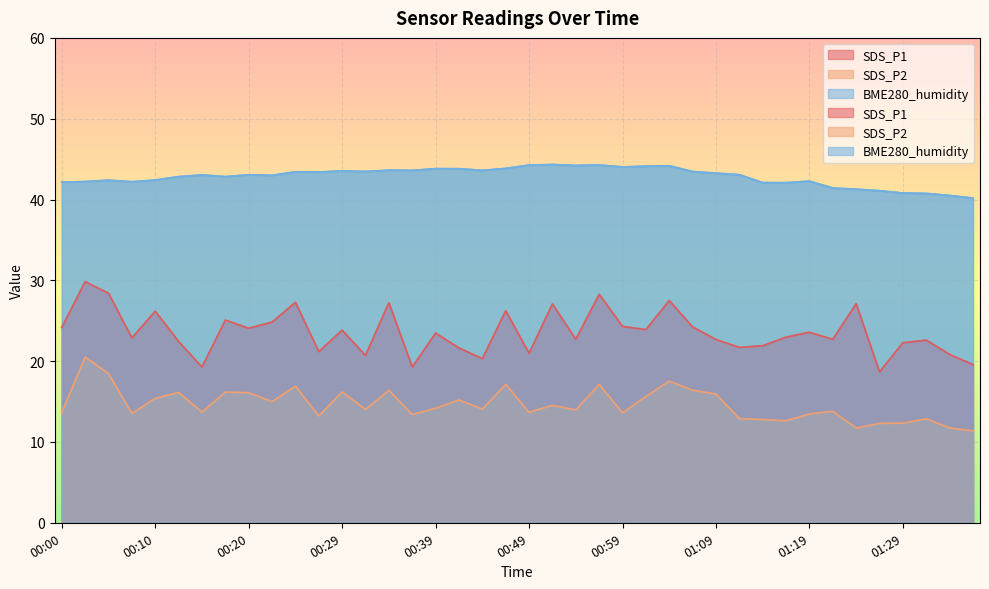

Reading right to left, what are all the values shown in this chart?

SDS_P1: 19.6	20.8	22.6	22.3	18.7	27.1	22.7	23.6	23.0	21.9	21.7	22.7	24.2	27.5	23.9	24.3	28.3	22.7	27.1	21.0	26.2	20.3	21.6	23.5	19.3	27.2	20.7	23.8	21.2	27.3	24.8	24.1	25.1	19.3	22.4	26.2	22.9	28.4	29.8	24.2
SDS_P2: 11.4	11.7	12.9	12.3	12.3	11.7	13.8	13.5	12.6	12.8	12.9	15.9	16.4	17.5	15.6	13.6	17.1	14.0	14.5	13.7	17.1	14.1	15.2	14.2	13.4	16.4	14.0	16.2	13.2	16.9	15.0	16.1	16.2	13.7	16.1	15.4	13.5	18.5	20.5	13.6
BME280_humidity: 40.2	40.5	40.8	40.8	41.1	41.3	41.4	42.3	42.1	42.1	43.1	43.3	43.5	44.2	44.1	44.0	44.3	44.2	44.3	44.3	43.9	43.6	43.8	43.8	43.6	43.6	43.5	43.5	43.4	43.4	43.0	43.1	42.8	43.0	42.8	42.4	42.2	42.4	42.2	42.1